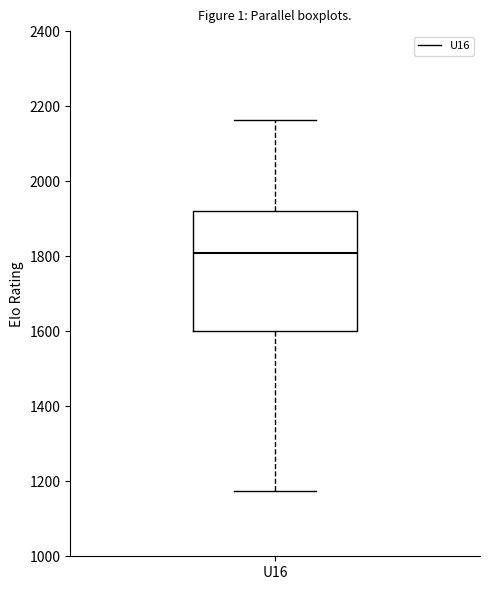

Where is the upper edge of the box for U16 on the y-axis? The values are not printed on the chart, so give them approximately, as read against the axis.

1920